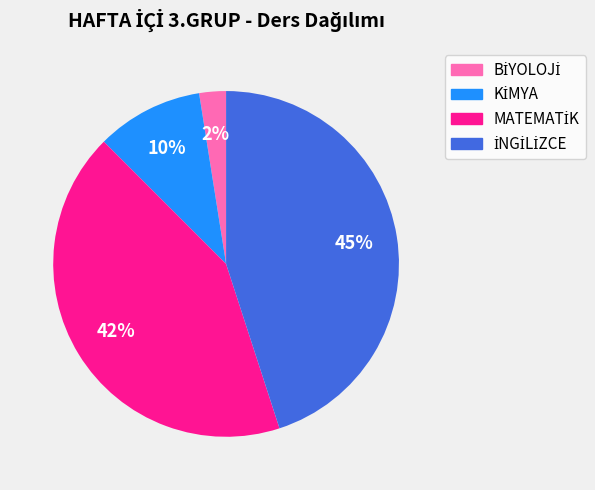

Is there a majority slice in this chart?

No